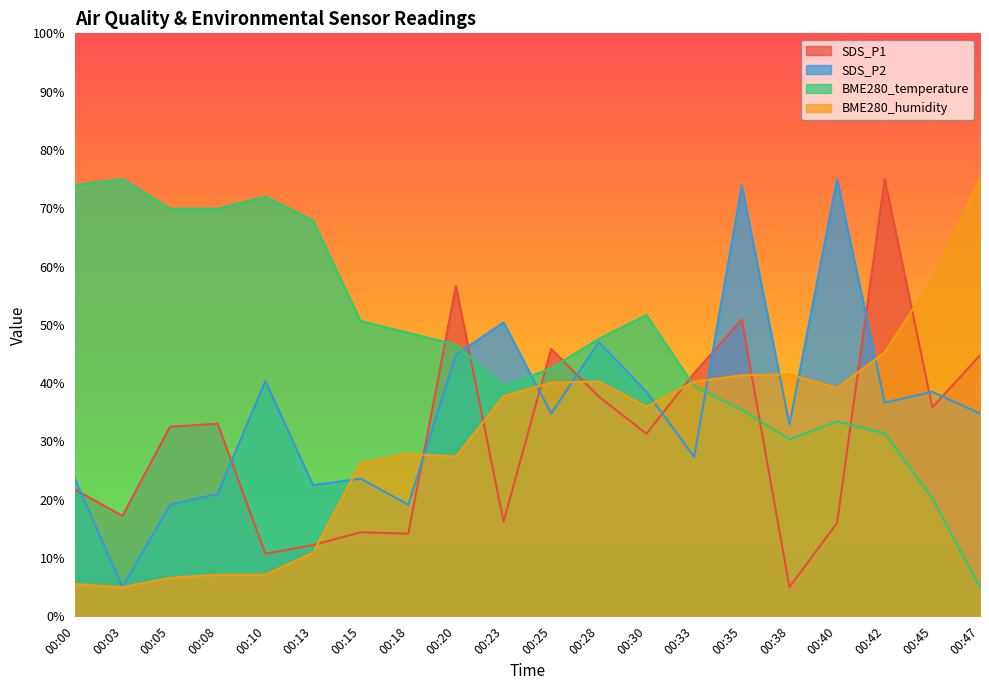

At which category is the sum across all series the highest?

00:35